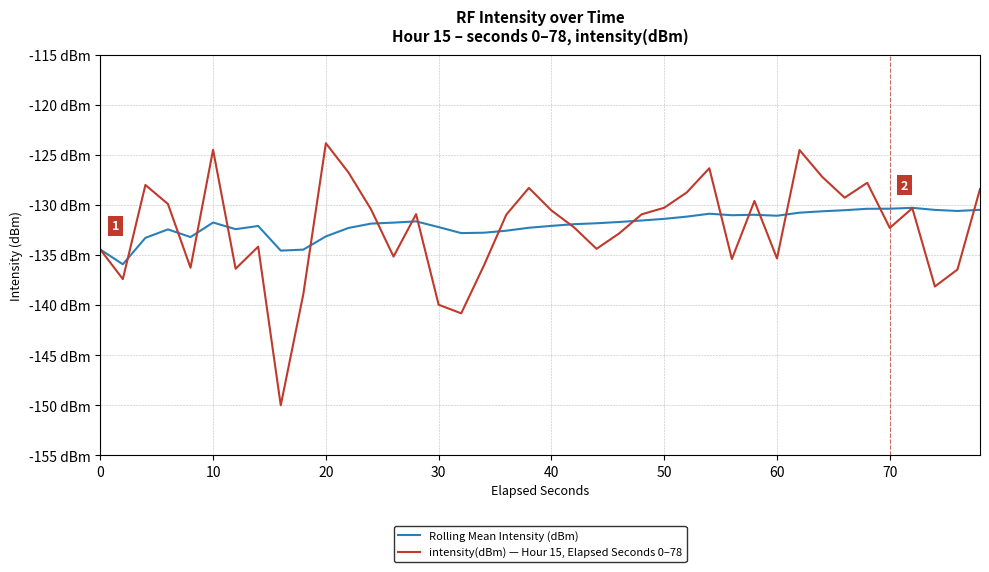

What are all the series names shown in the legend?

Rolling Mean Intensity (dBm), intensity(dBm) — Hour 15, Elapsed Seconds 0–78